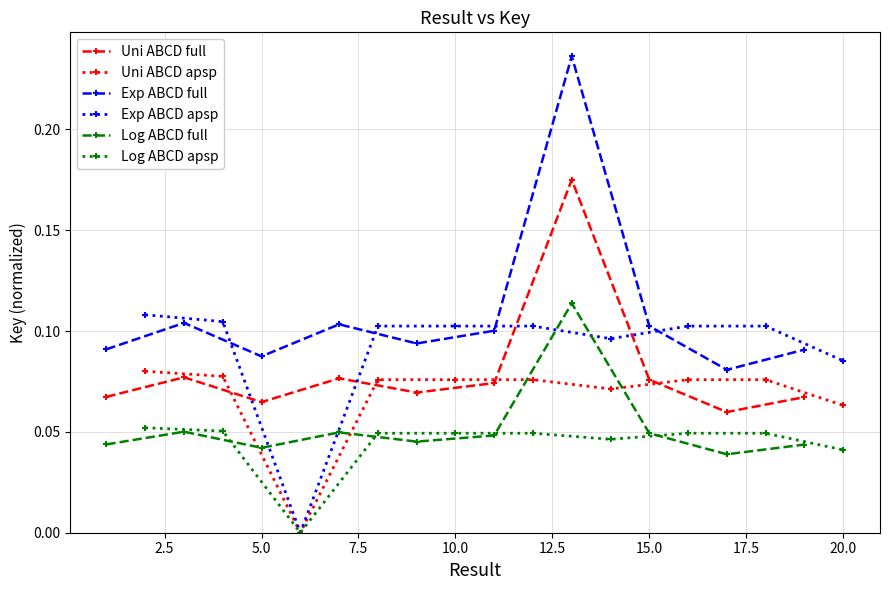

In Log ABCD full, how many points are higher than both neighbors (excluding endpoints)?

3